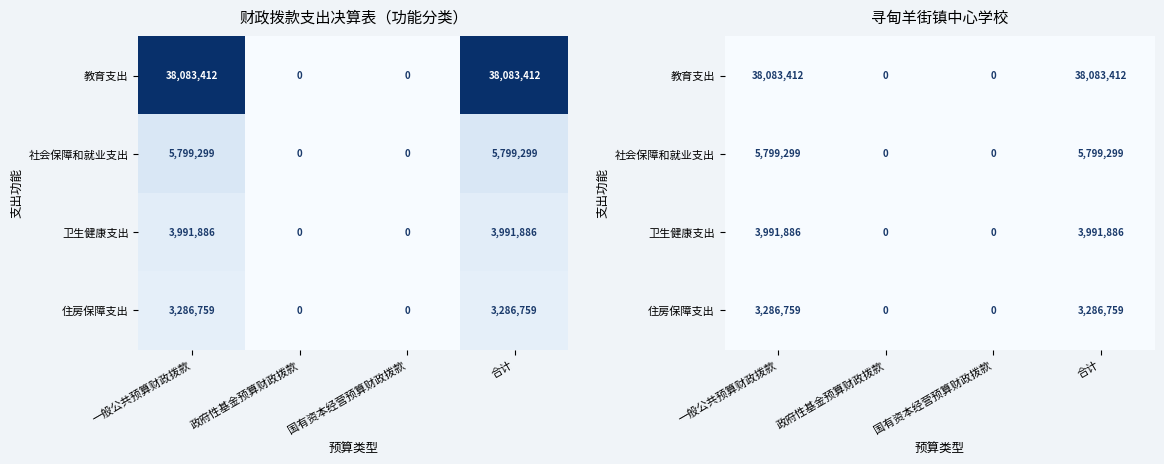

Between 政府性基金预算财政拨款 and 合计, which series saw the biggest shift?

教育支出